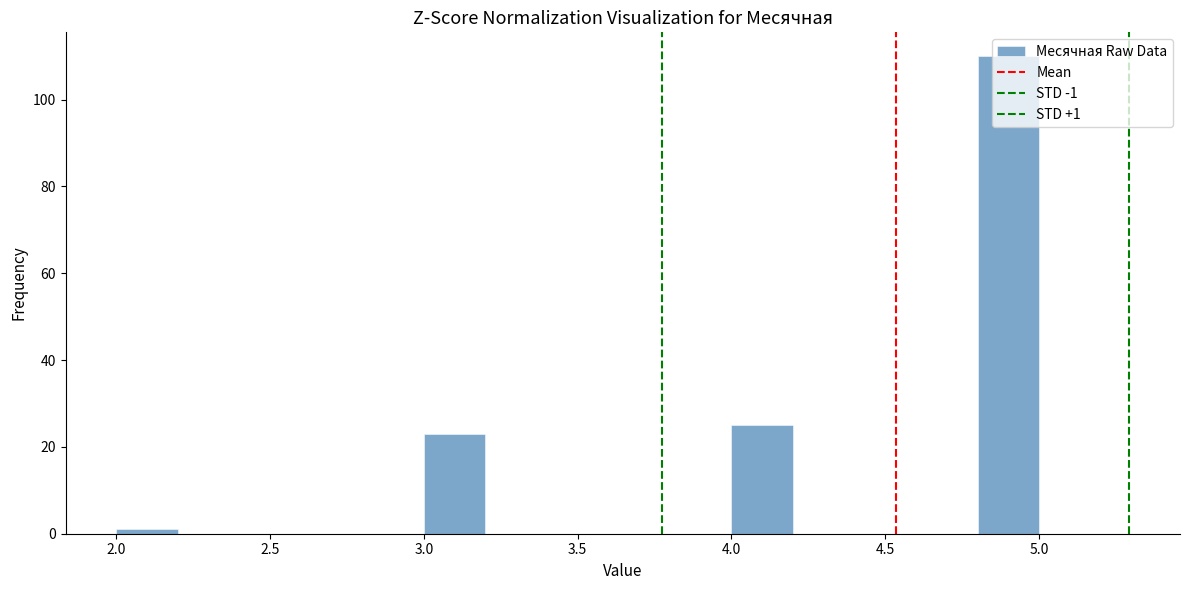

Which range on the x-axis has the tallest bar?

4.8 to 5.0